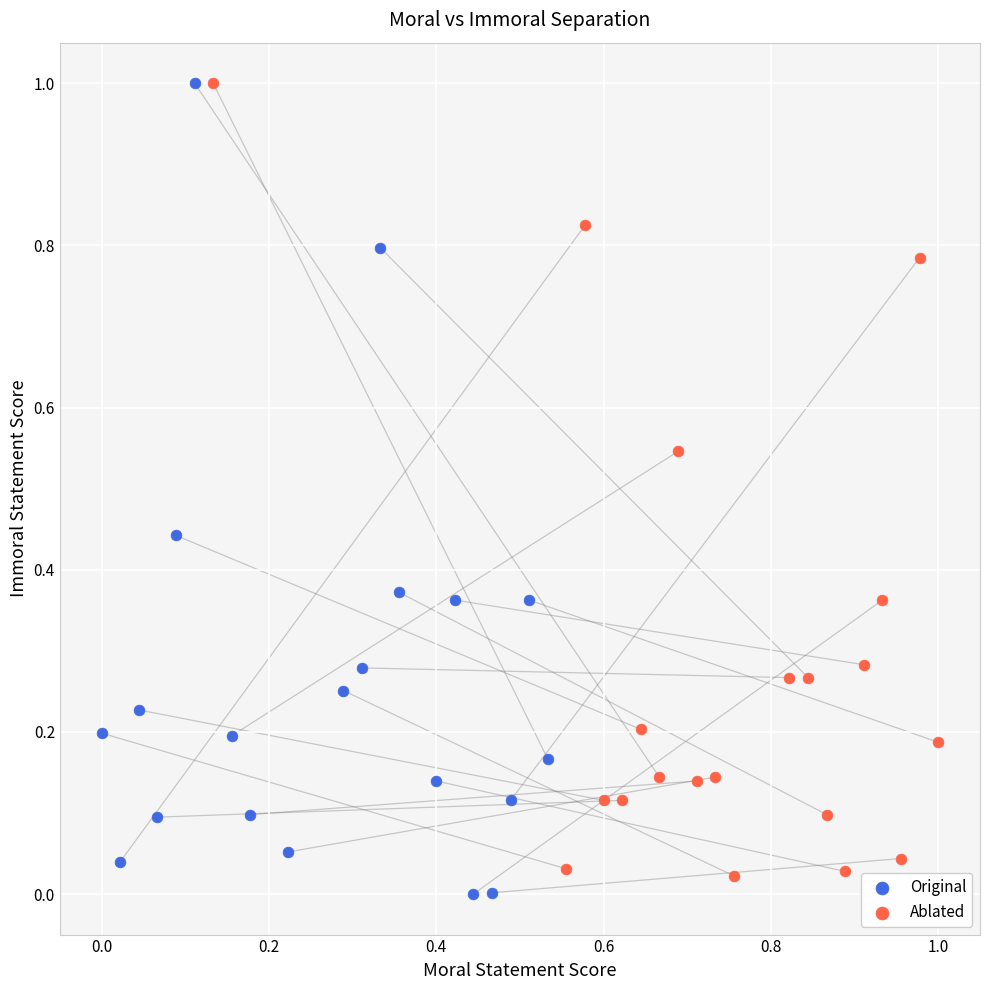

What are all the series names shown in the legend?

Original, Ablated